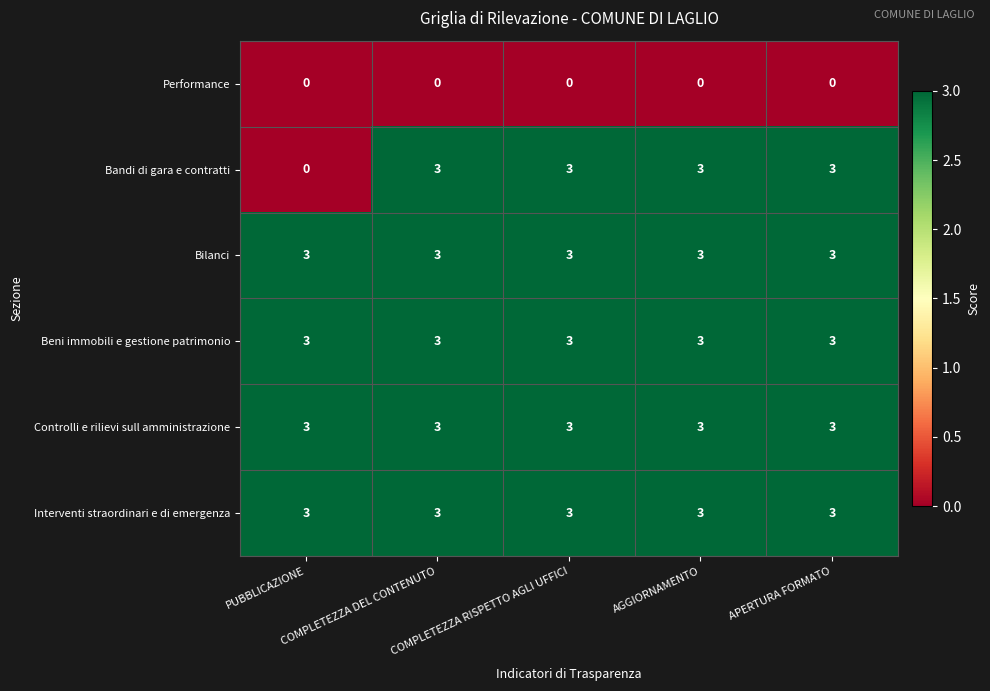

At how many categories does at least one series exceed 0?

5